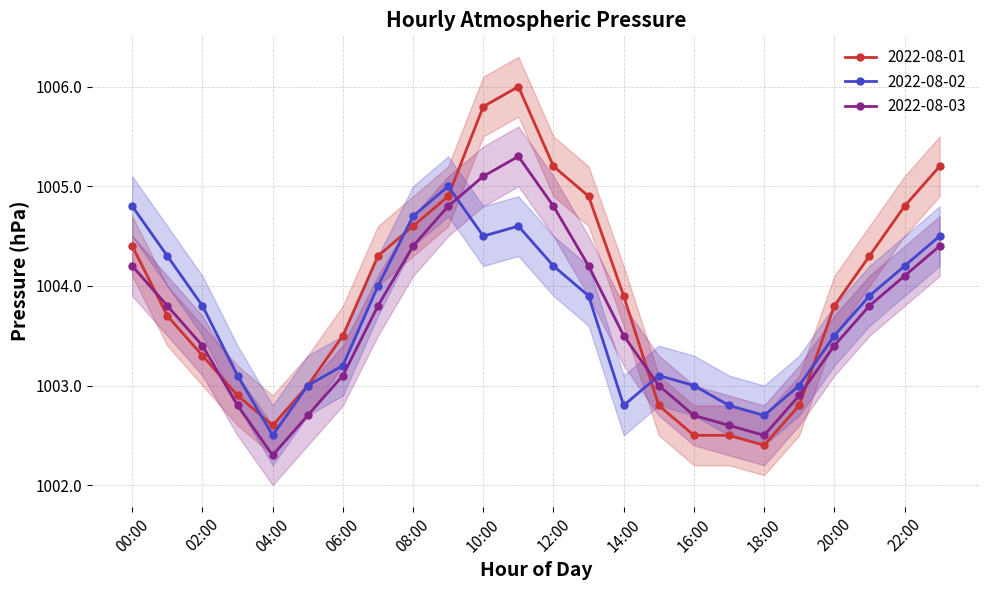

What is the difference between the 2022-08-01 values at 10:00 and 12:00?

0.6